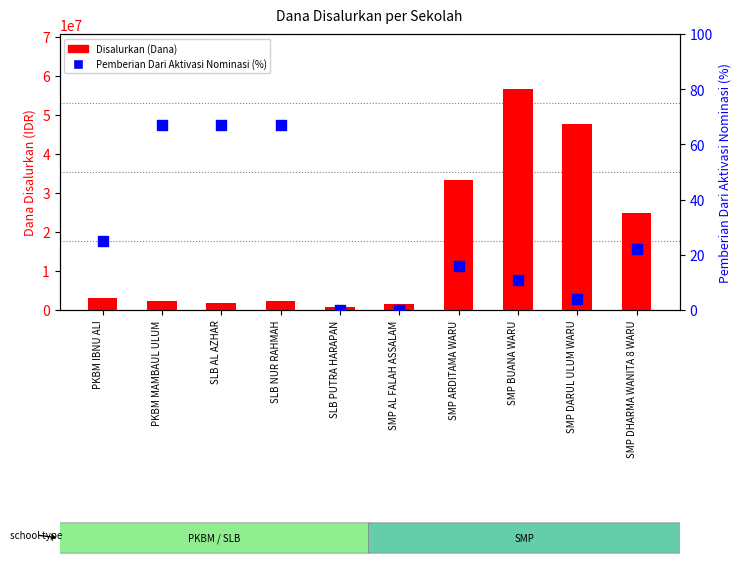

Which series reaches the maximum Y coordinate?

Disalurkan (Dana)